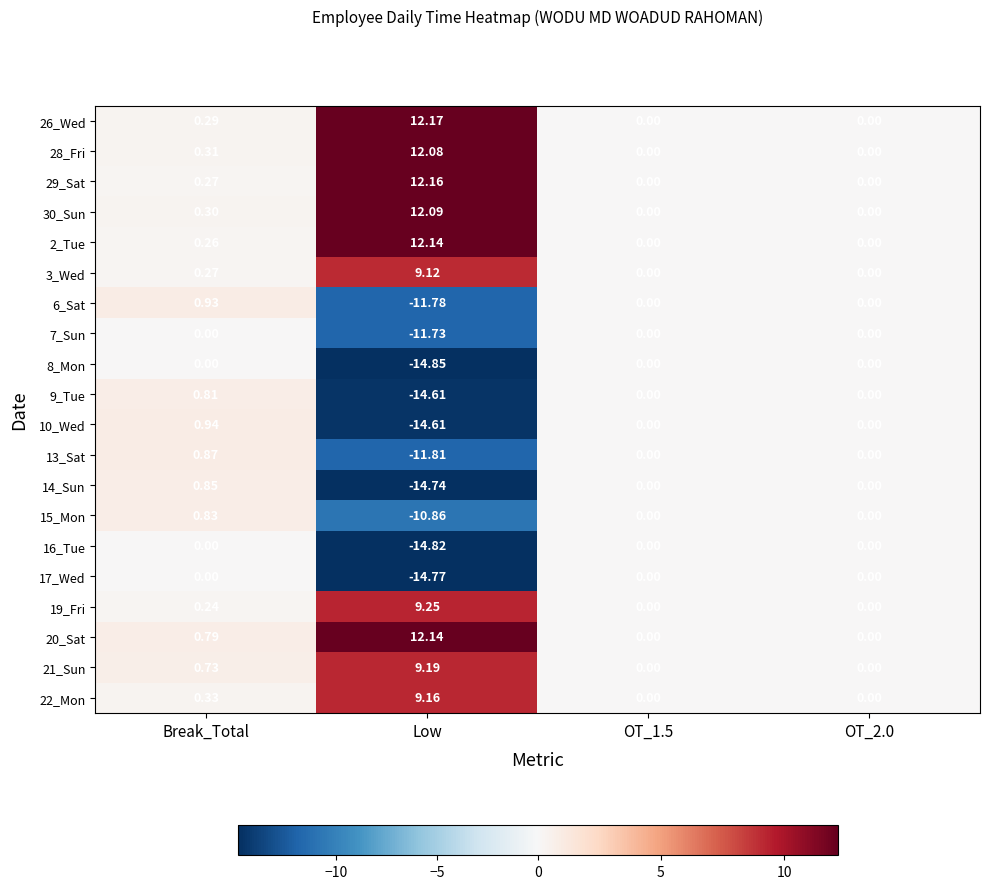

What is the smallest value displayed?

-14.8